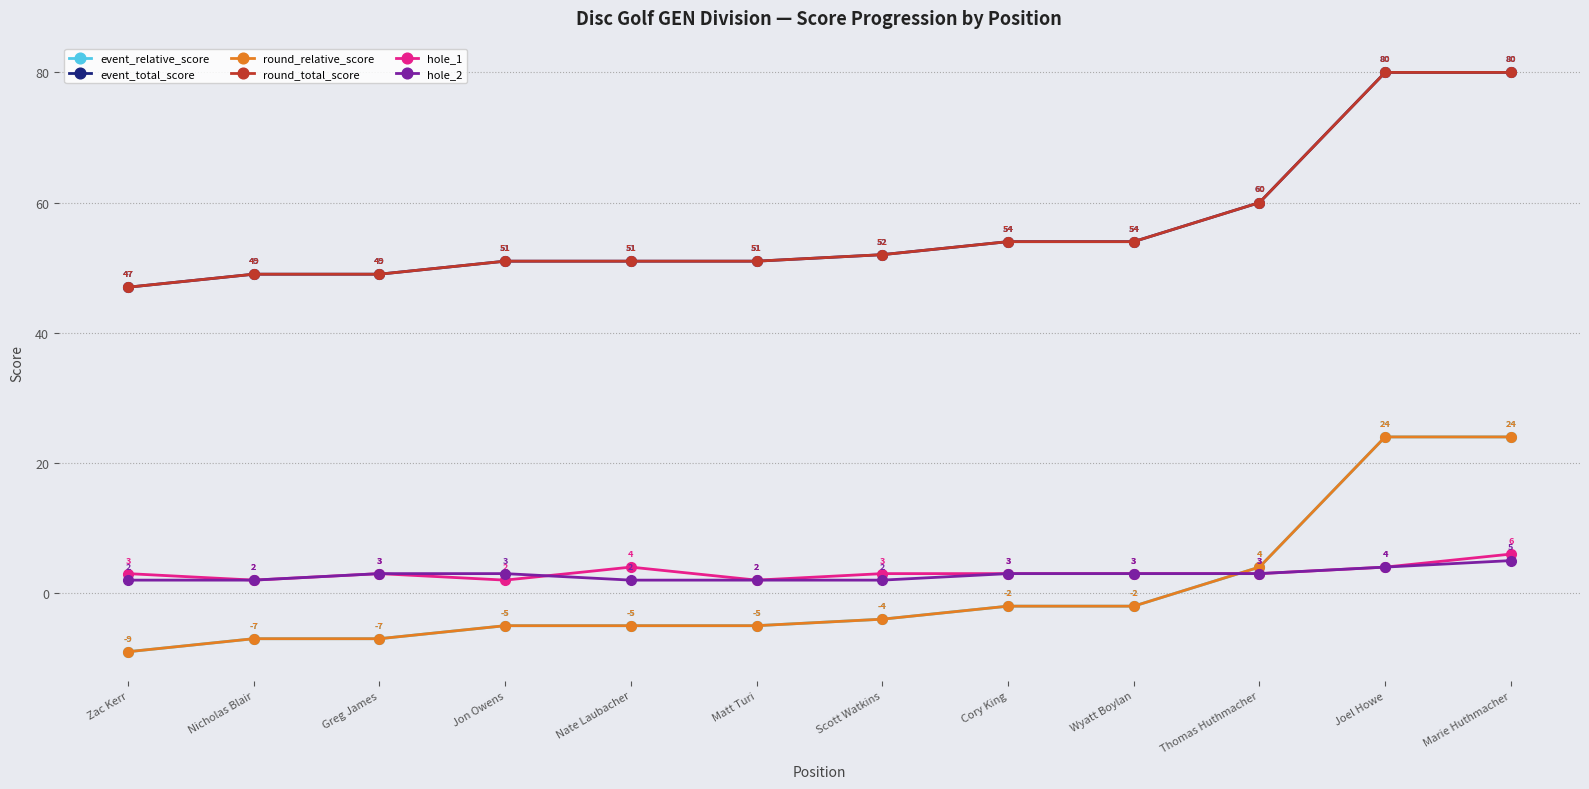

List the labels in order of hole_1 value, largest first.

Marie Huthmacher, Nate Laubacher, Joel Howe, Zac Kerr, Greg James, Scott Watkins, Cory King, Wyatt Boylan, Thomas Huthmacher, Nicholas Blair, Jon Owens, Matt Turi